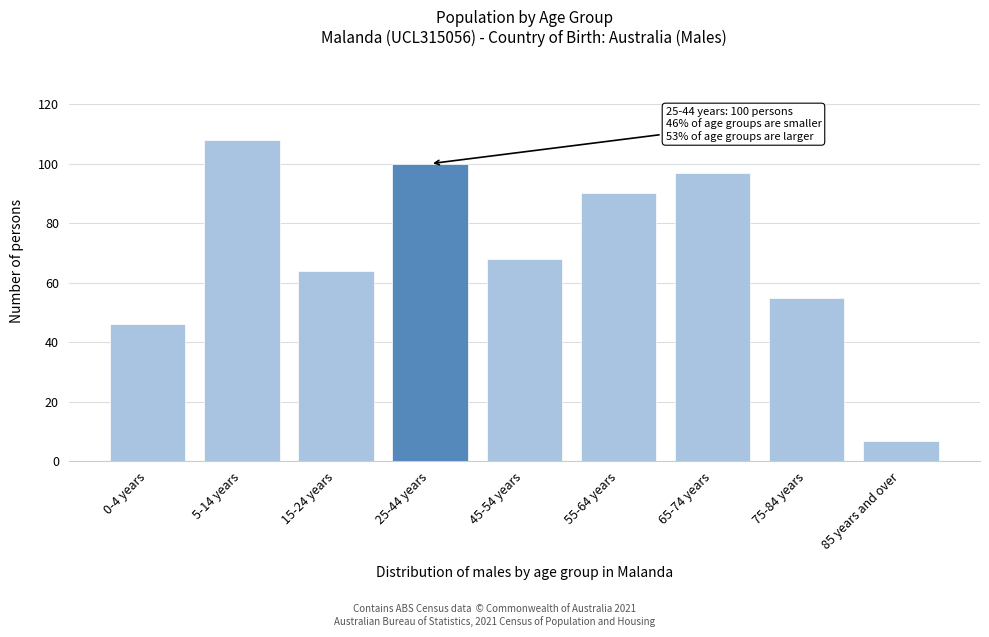

Reading right to left, extract all data points from this chart.

85 years and over=7	75-84 years=55	65-74 years=97	55-64 years=90	45-54 years=68	25-44 years=100	15-24 years=64	5-14 years=108	0-4 years=46